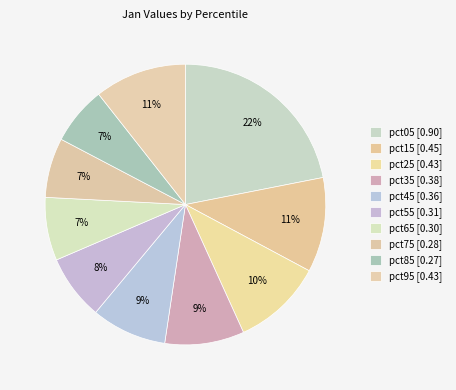

Rank the categories by value from highest to lowest.

pct05, pct15, pct95, pct25, pct35, pct45, pct55, pct65, pct75, pct85